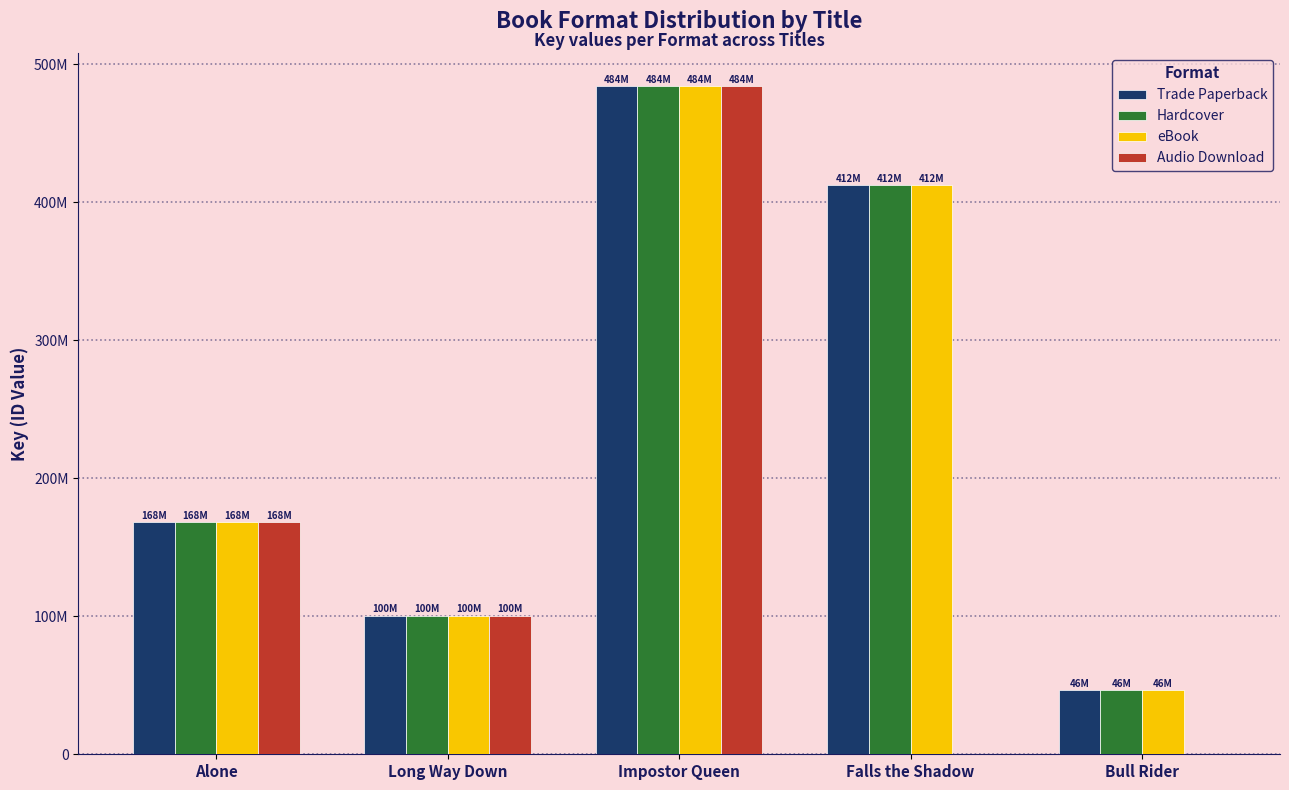

What is the sum of the Hardcover values at Long Way Down and Falls the Shadow?

512681766